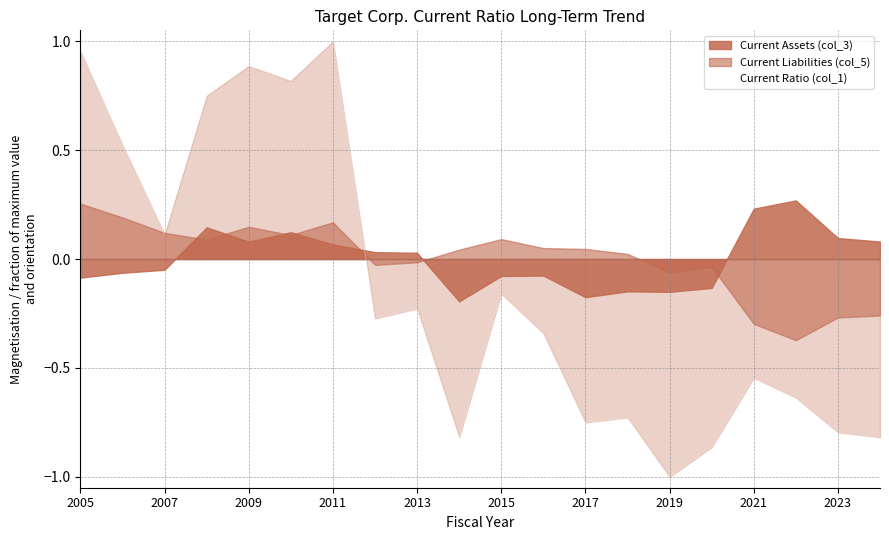

How many interior local peaks (higher than both neighbors) does the data have?

6